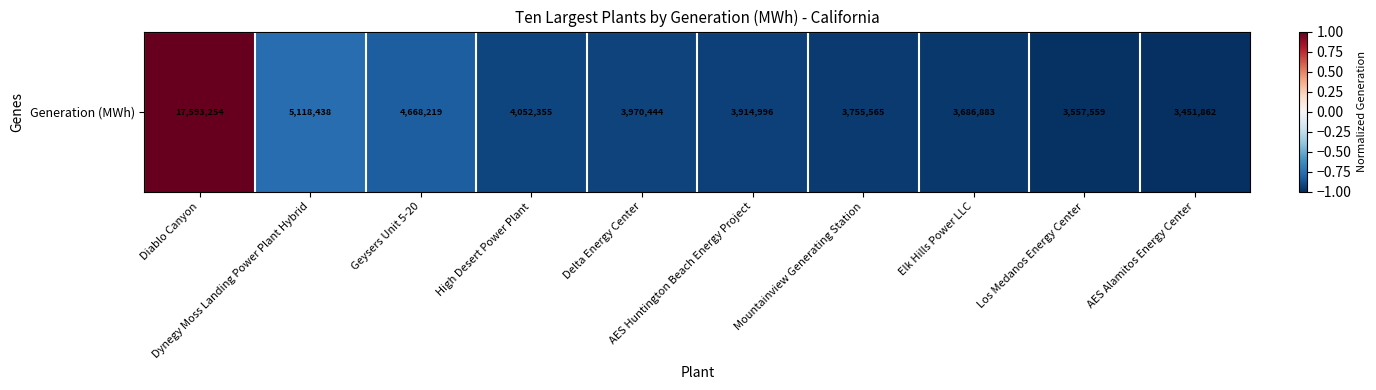

How many values are below 0?

9